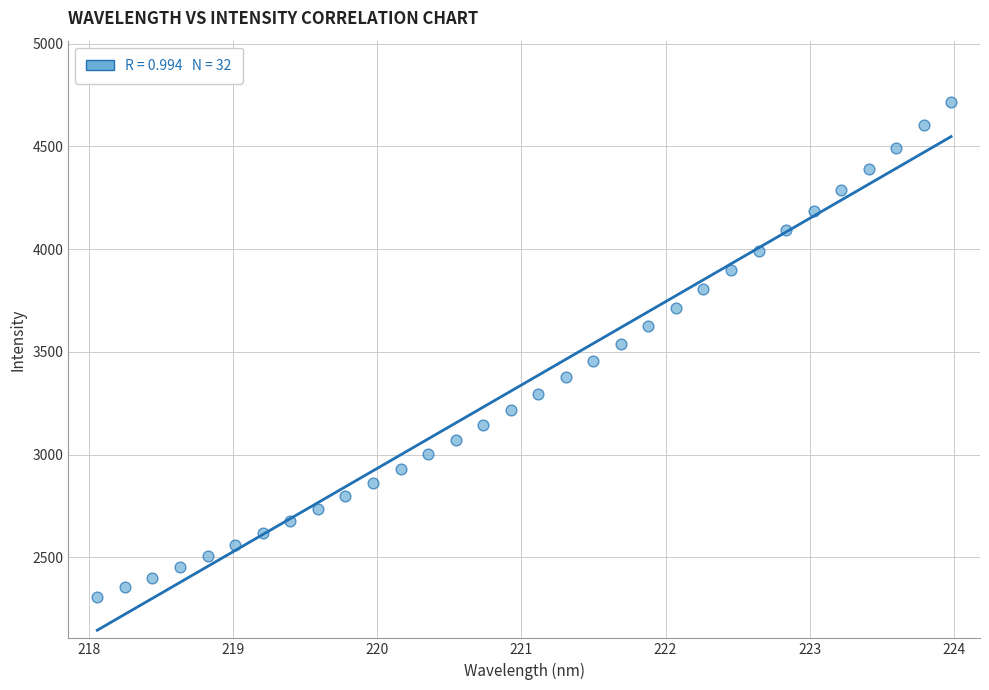

What is the range of X values (max minus min)?

5.9